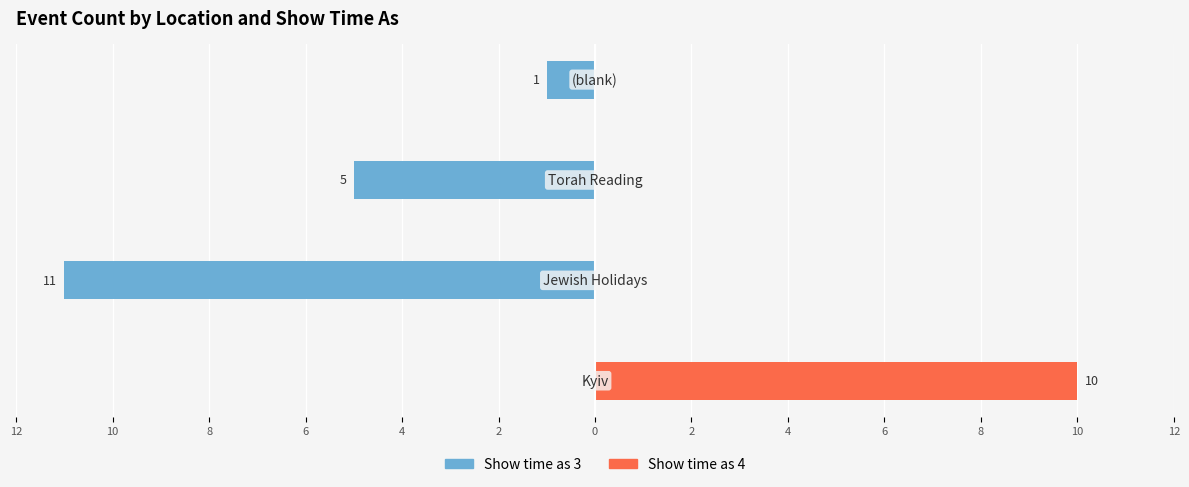

How many values in Show time as 3 are below zero?

3